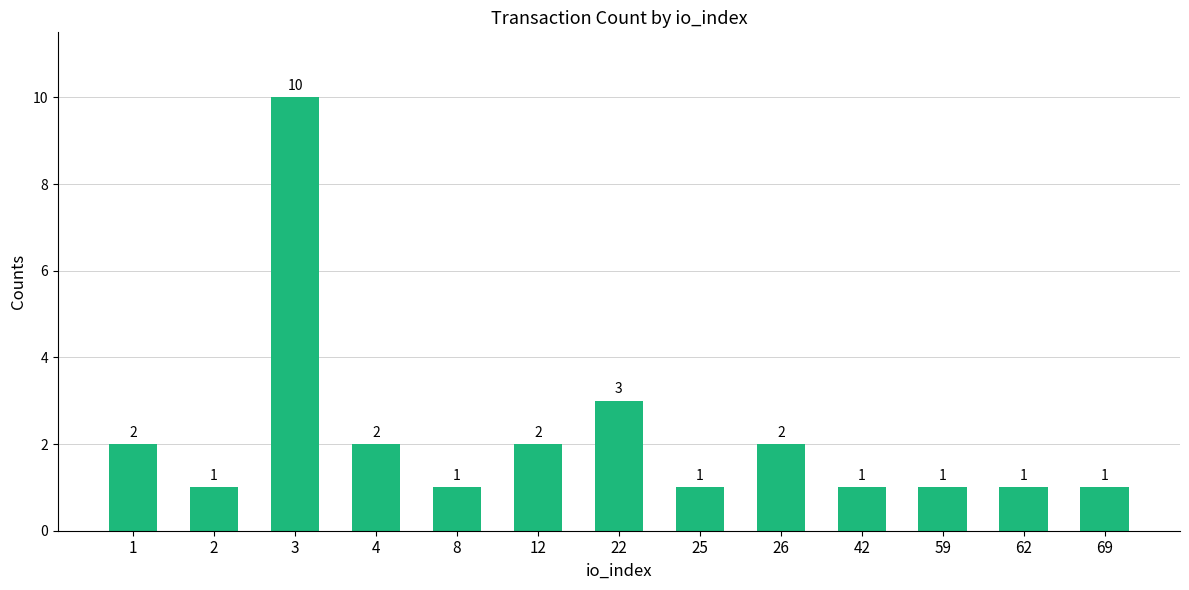

Read the value at 12.

2